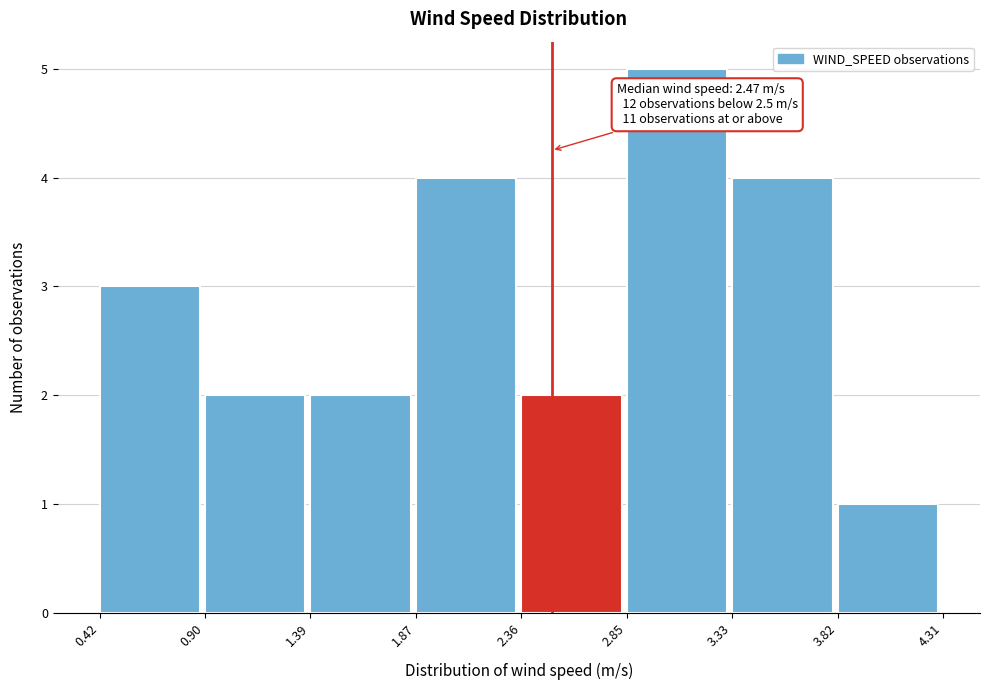

Over which range of the x-axis is the bar tallest?

2.85 to 3.33